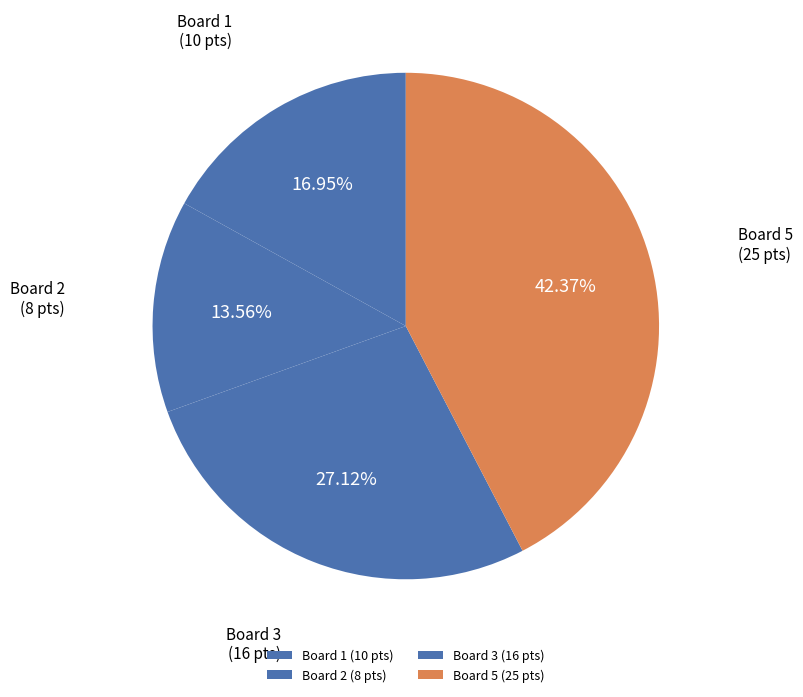

Is Board 5 the majority of the pie?

No